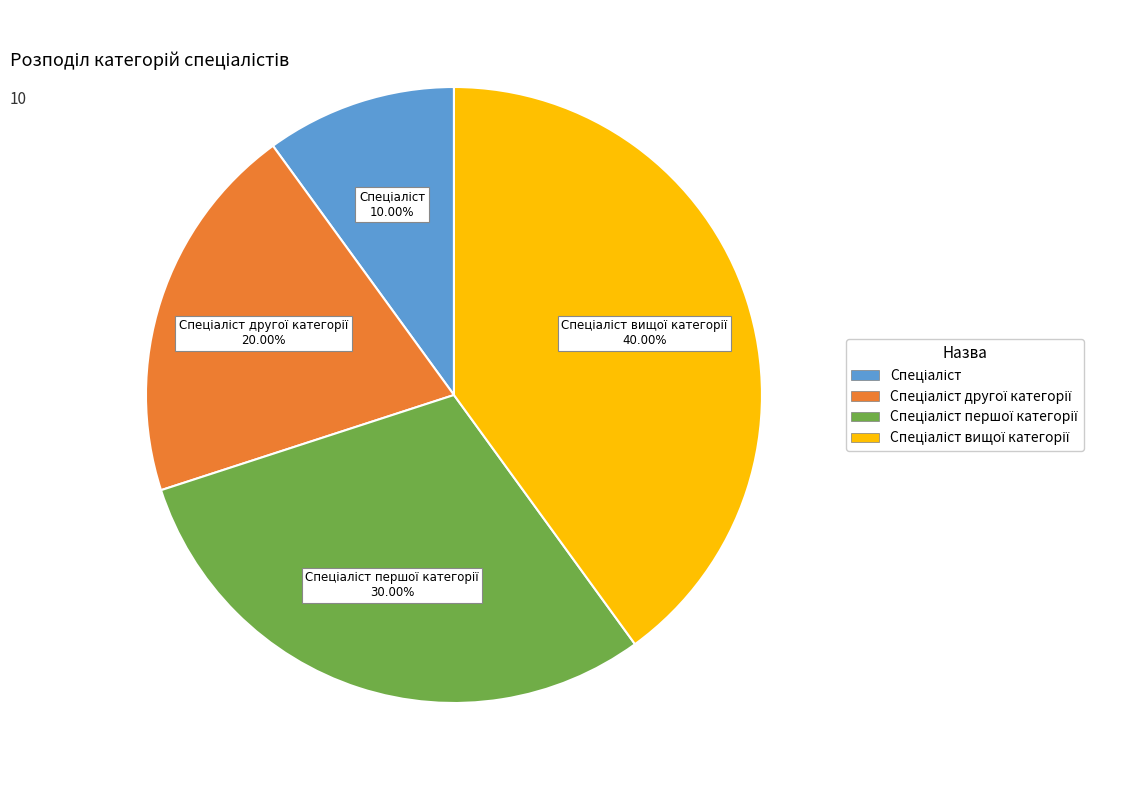

Is there a majority slice in this chart?

No